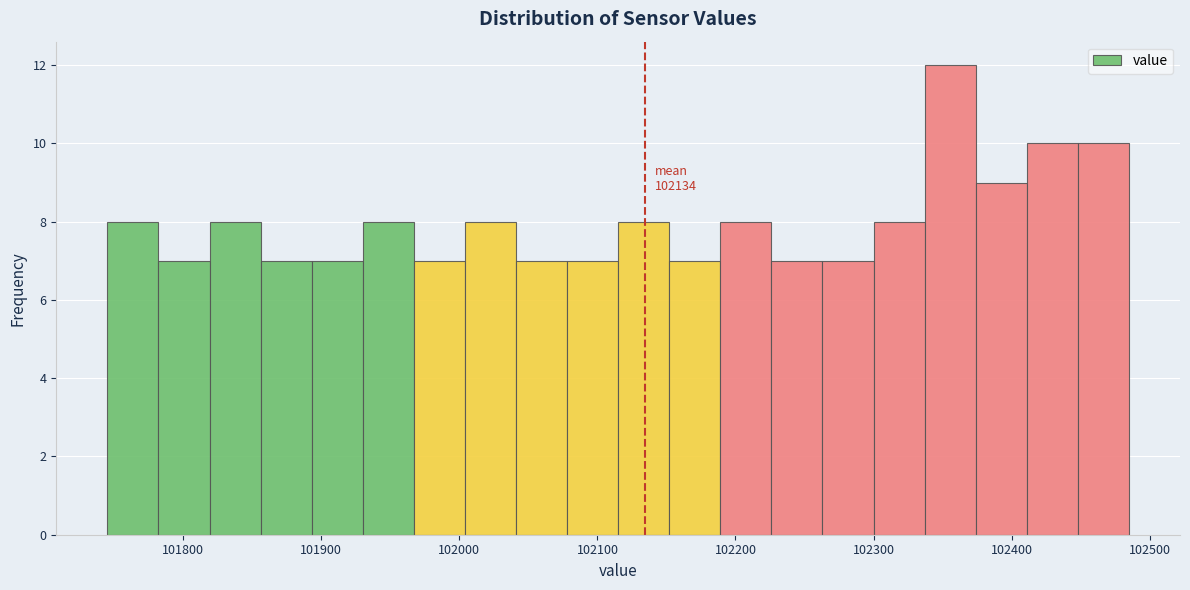

Around what value on the x-axis is the tallest bar? Give the approximate position of its centre, as read against the axis.

102360